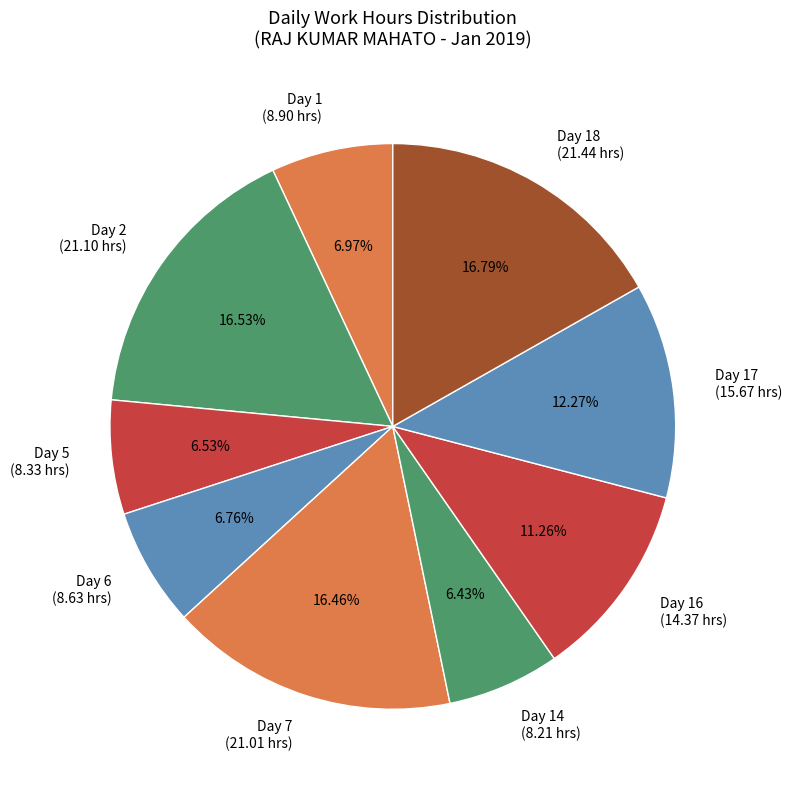

Combined, do Day 16 (14.37 hrs) and Day 1 (8.90 hrs) account for over 50%?

No